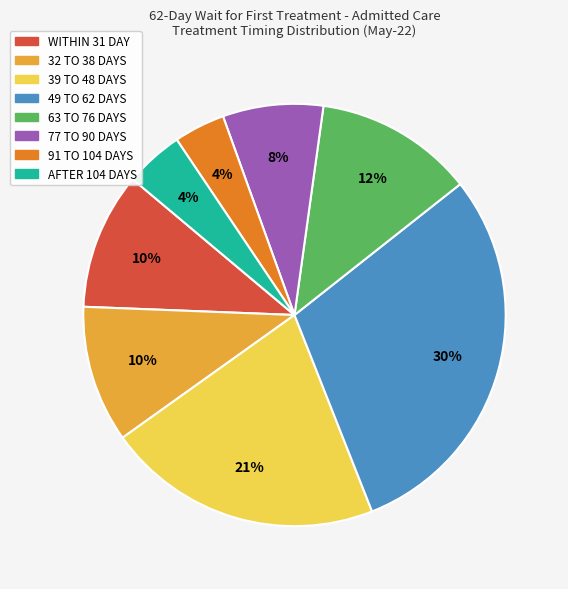

Does 63 TO 76 DAYS account for over 50% of the chart?

No